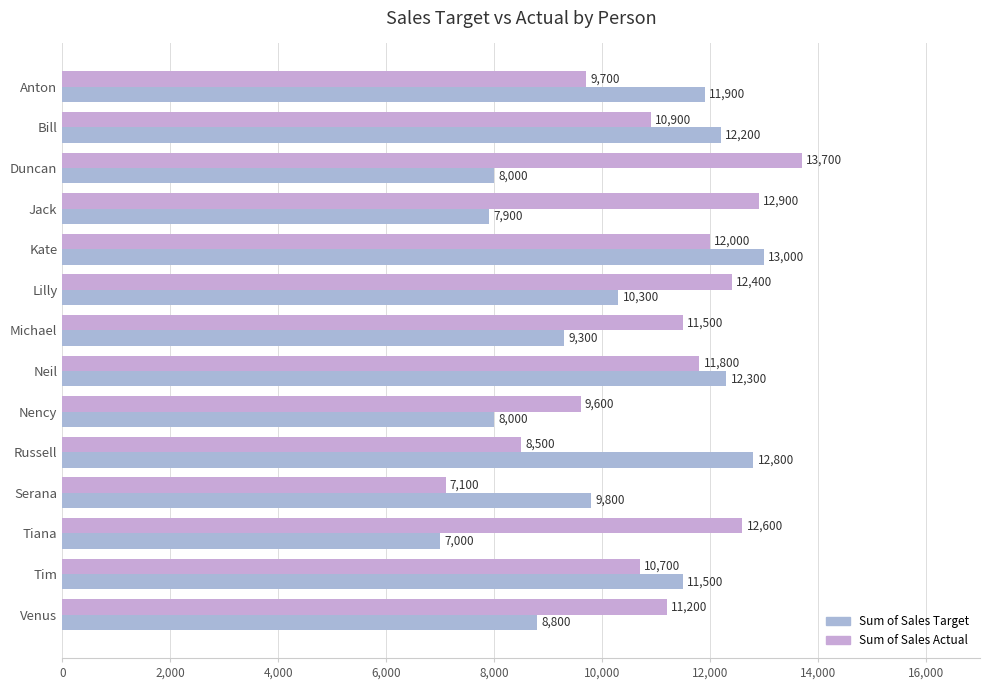

Rank the series by their maximum value, from lowest to highest.

Sum of Sales Target, Sum of Sales Actual